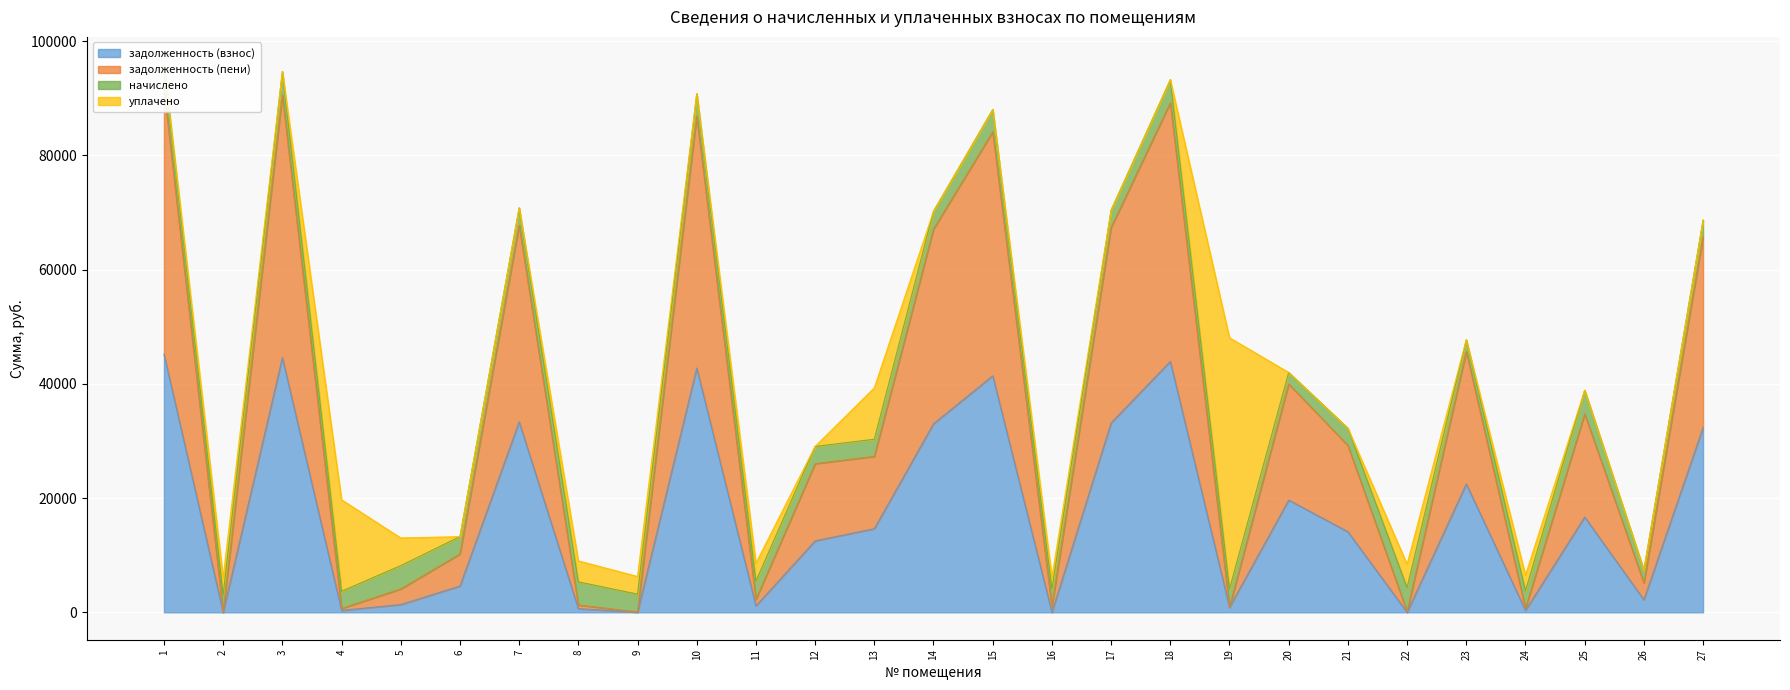

At which category does задолженность (взнос) reach its first local peak?

3